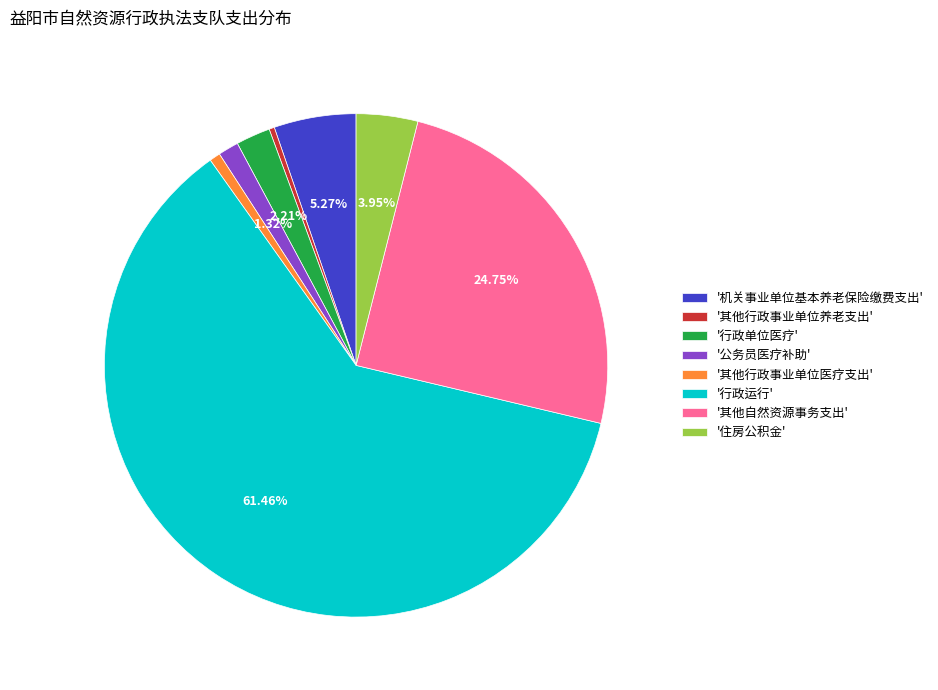

Is '行政运行' the majority of the pie?

Yes